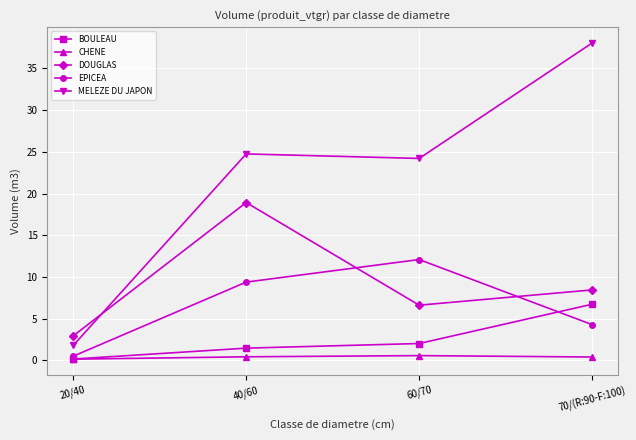

What is the label of the 1st point from the right?

70/(R:90-F:100)